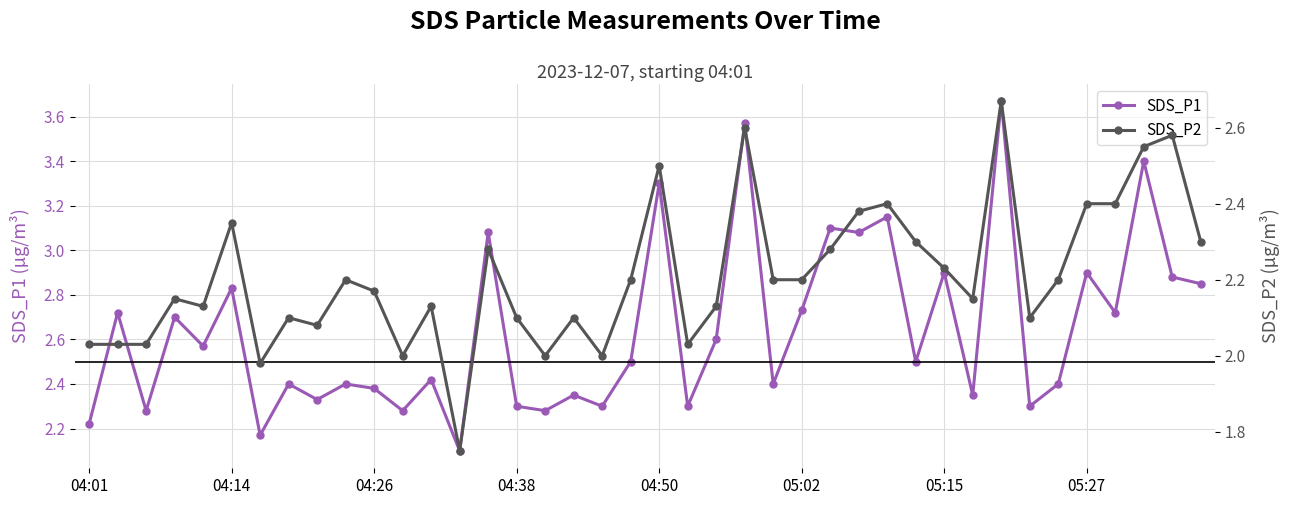

The value of SDS_P2 at 18 is 2.0. True or false?

True